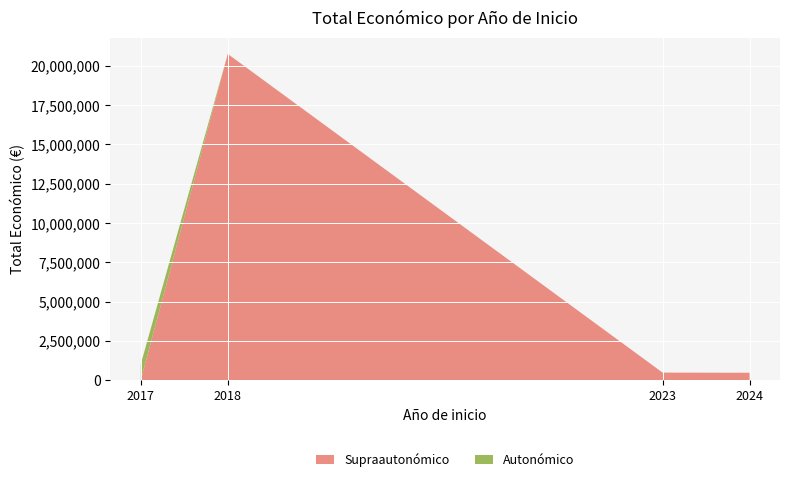

At which category is the sum across all series the highest?

2018